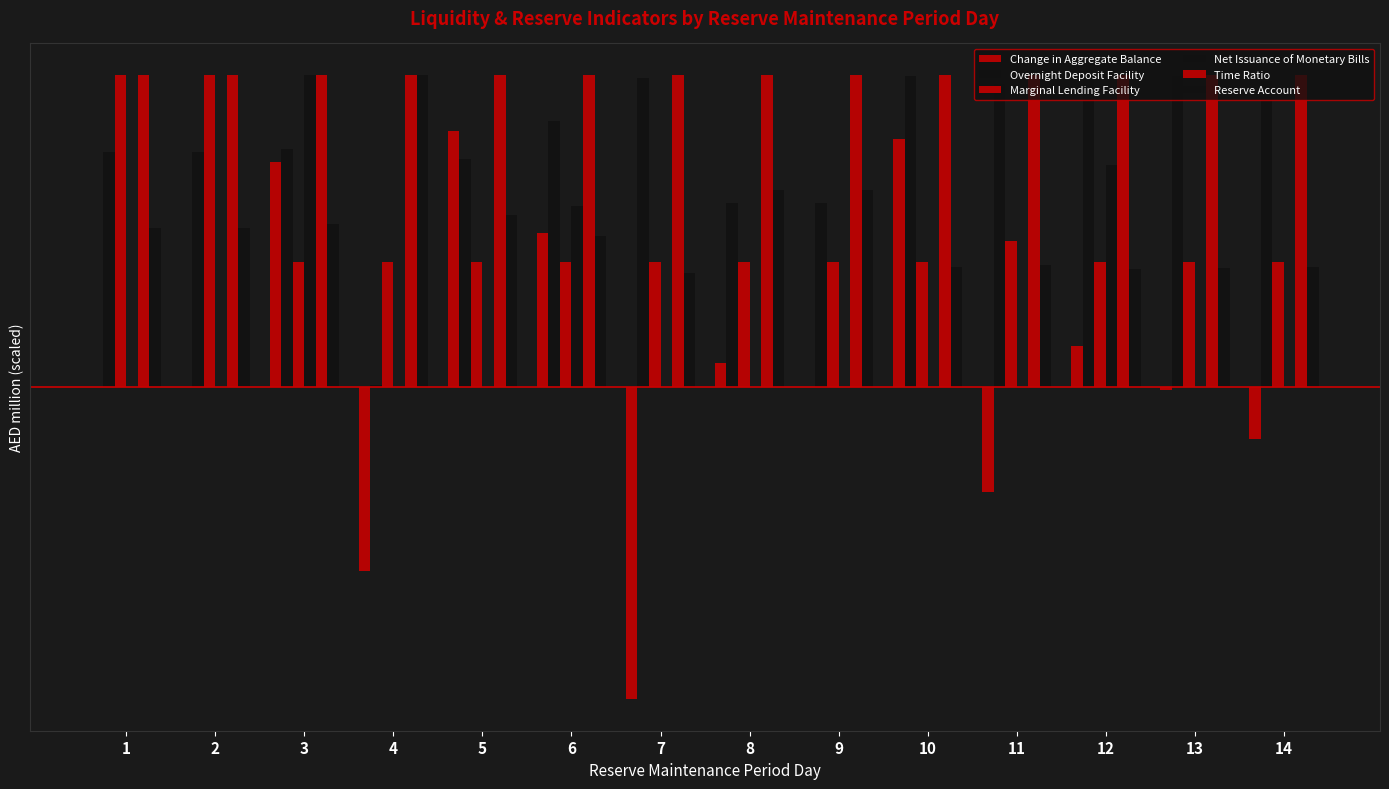

Are the bars grouped side by side (vs. stacked)?

Yes